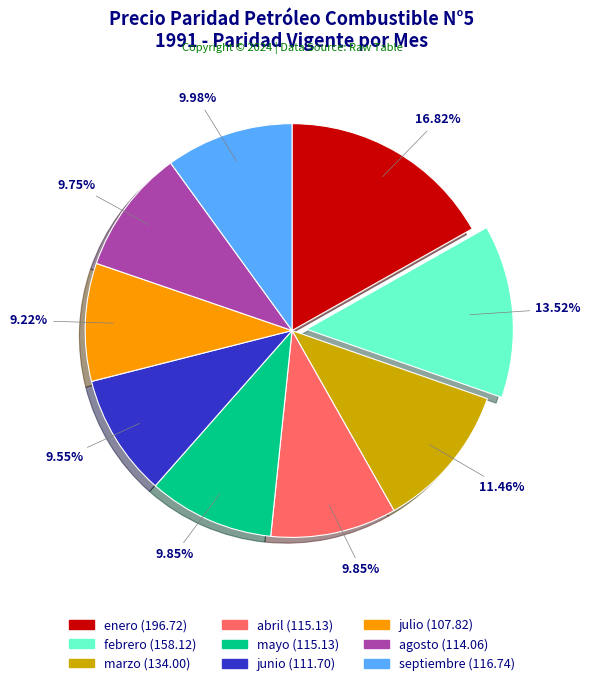

Which category has the biggest portion of the pie?

enero